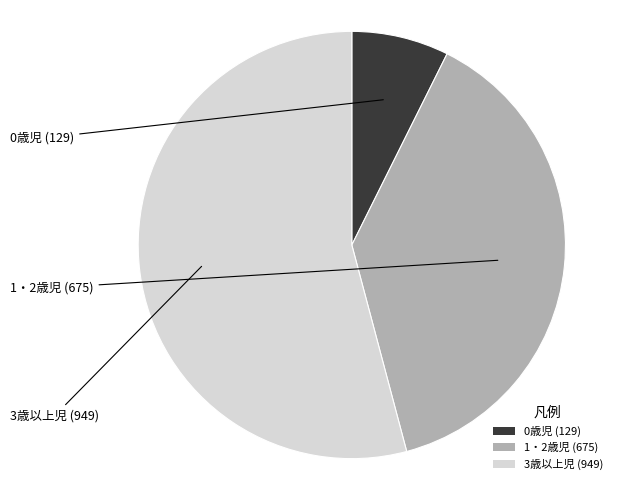

The 3歳以上児 (949) slice represents 40% of the pie. True or false?

False